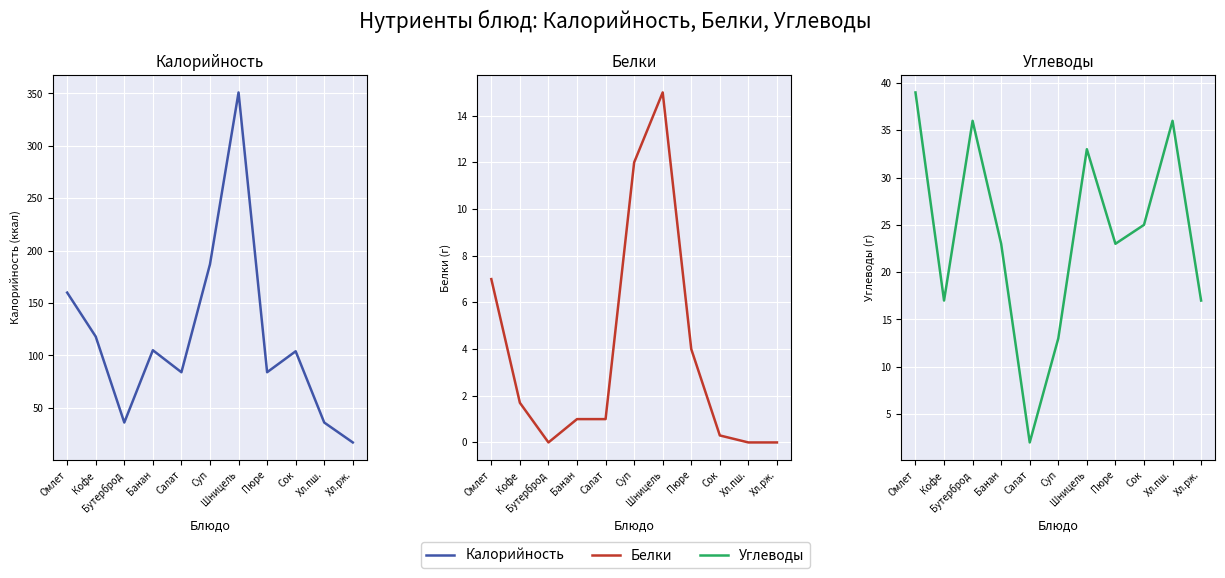

What is the value of the Калорийность point at the 1st from the left?

160.0